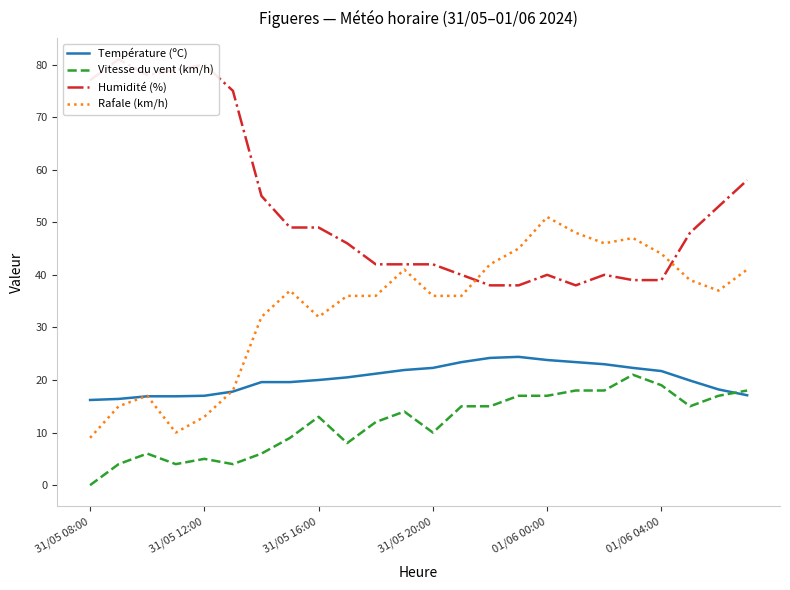

What is the maximum value for Rafale (km/h)?

51.0